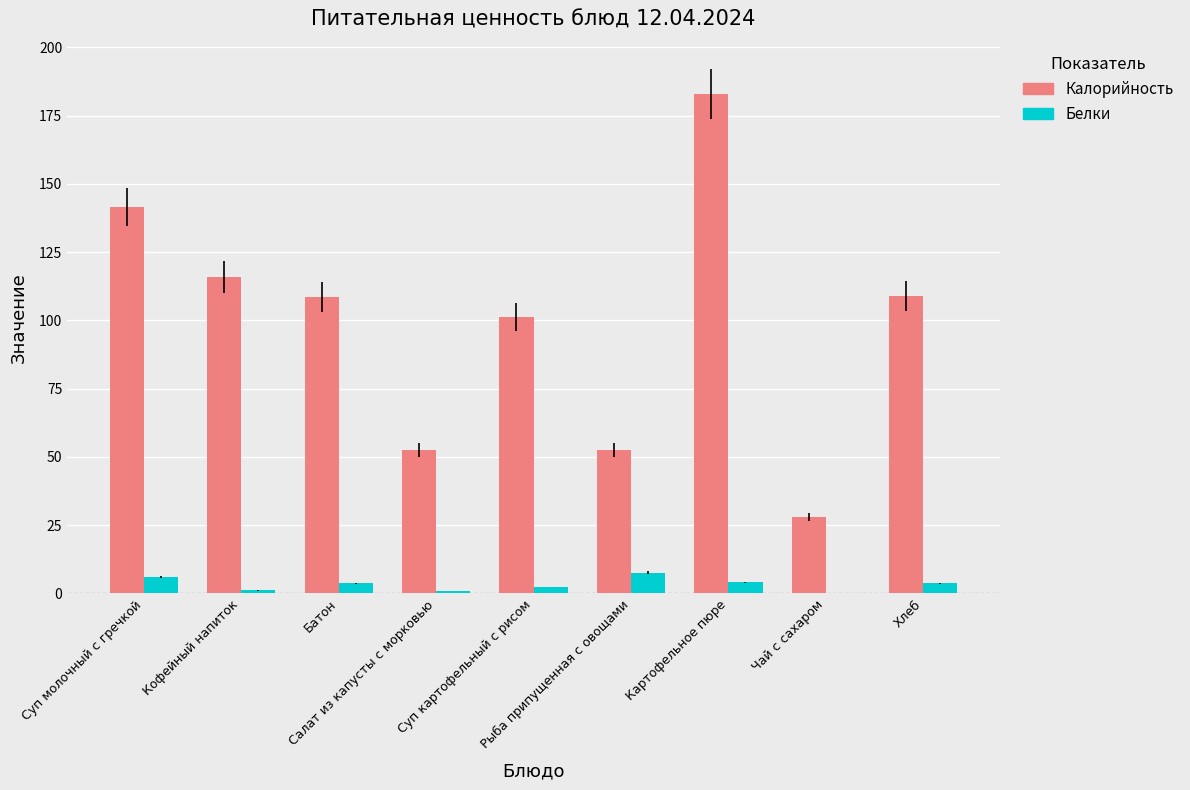

Is the value of Белки at Чай с сахаром greater than the value of Калорийность at Кофейный напиток?

No